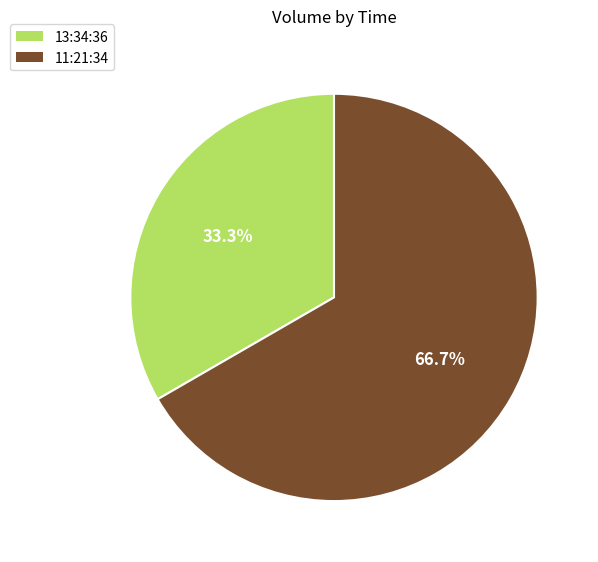

Which slice is the largest?

11:21:34